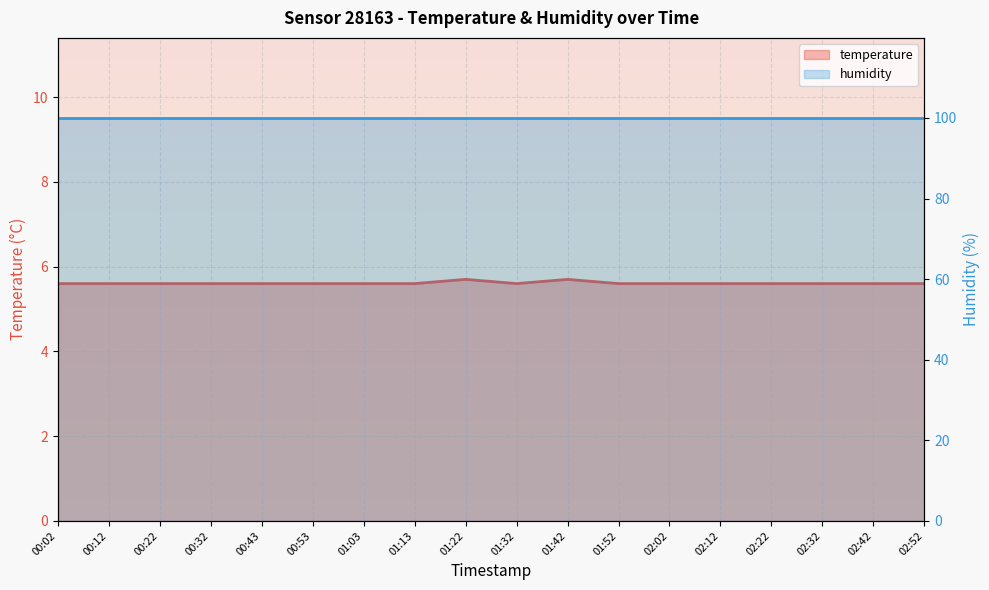

List the labels in order of value, largest first.

01:22, 01:42, 00:02, 00:12, 00:22, 00:32, 00:43, 00:53, 01:03, 01:13, 01:32, 01:52, 02:02, 02:12, 02:22, 02:32, 02:42, 02:52